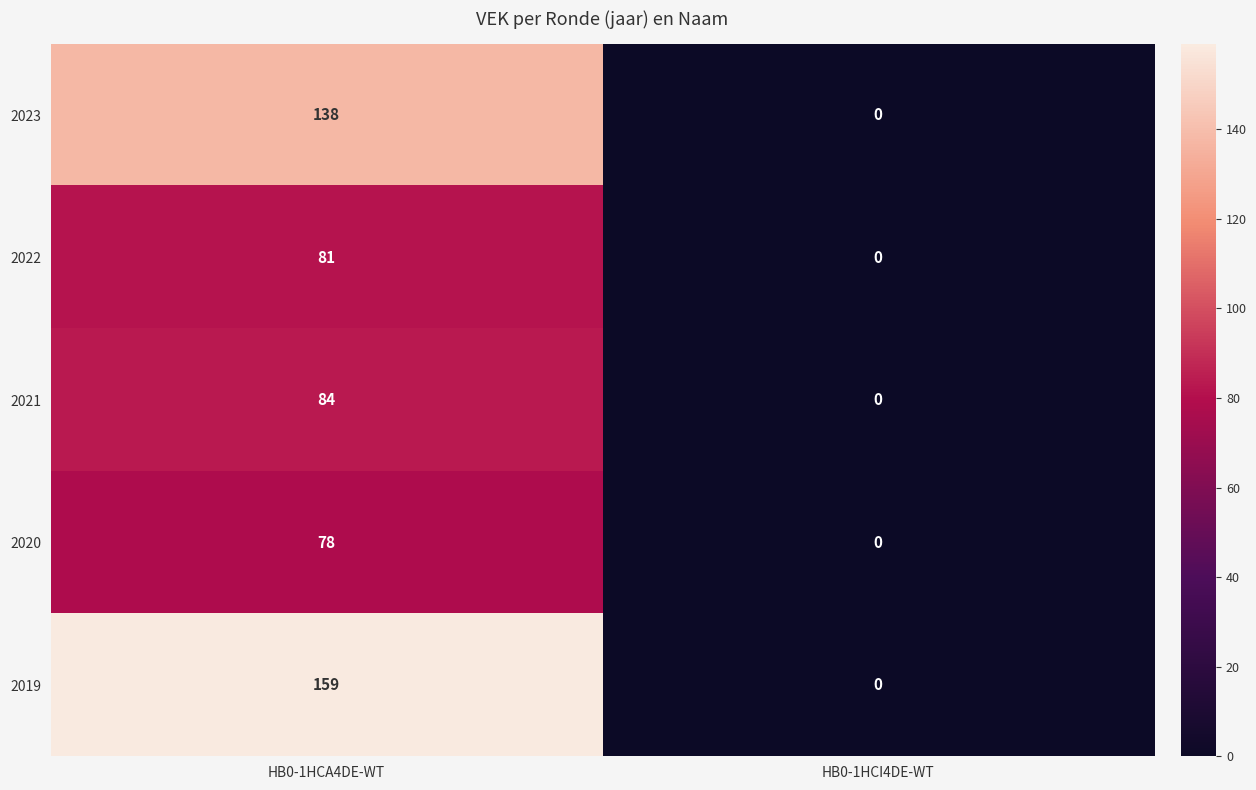

Which series has the widest spread of values?

2019